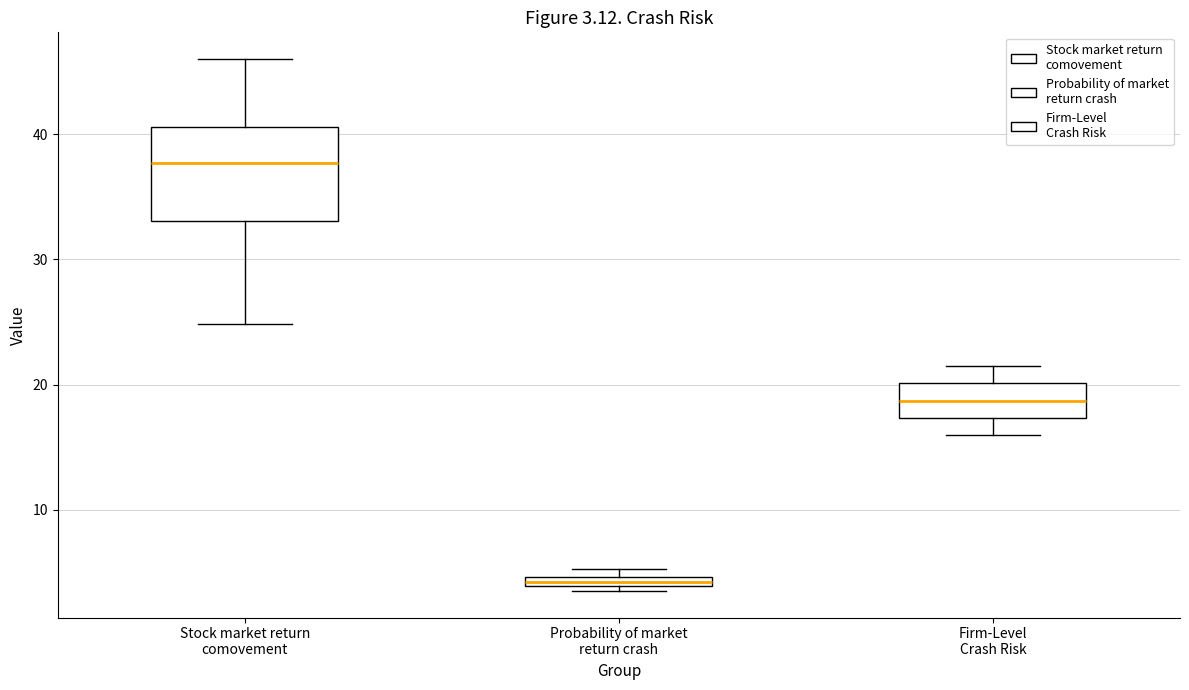

Which box is the tallest, from its lower edge to its upper edge?

Stock market return comovement